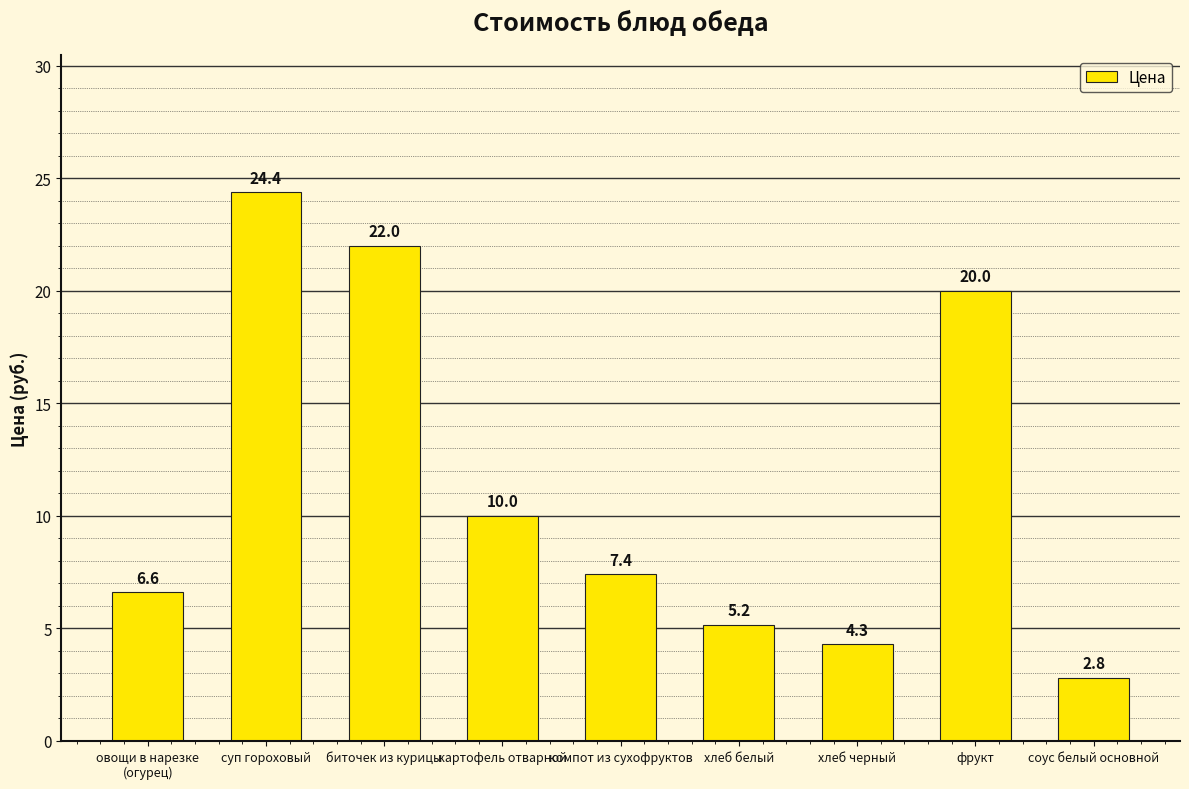

Reading left to right, list all the values displayed in this chart.

овощи в нарезке
(огурец)=6.6	суп гороховый=24.4	биточек из курицы=22.0	картофель отварной=10.0	компот из сухофруктов=7.4	хлеб белый=5.2	хлеб черный=4.3	фрукт=20.0	соус белый основной=2.8